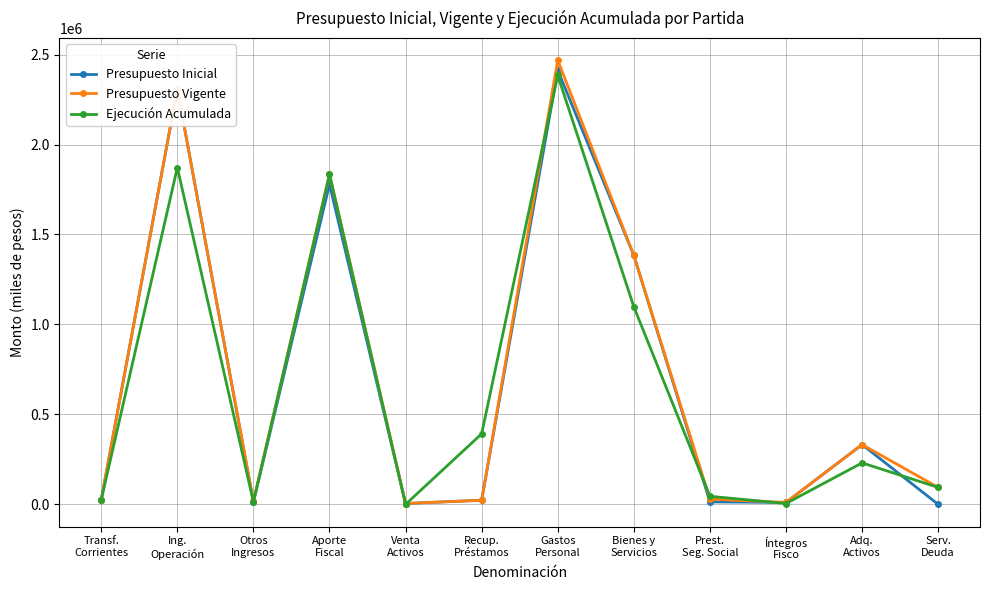

The value of Ejecución Acumulada at Íntegros
Fisco is 4695. True or false?

True